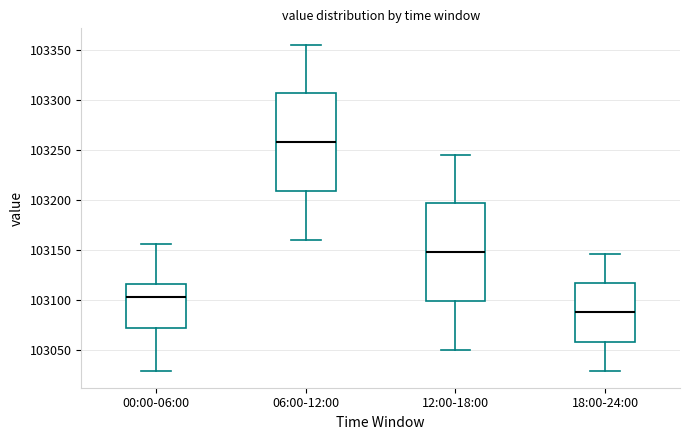

Reading left to right, transcribe this box plot: for each box, give where its median line is, the range the box spans, and where its two whiskers end, as read against the y-axis. The values are not printed on the chart, so give them approximately, as read against the axis.

00:00-06:00: median 103105, box 103075 to 103115, whiskers 103030 to 103155
06:00-12:00: median 103260, box 103210 to 103305, whiskers 103160 to 103355
12:00-18:00: median 103150, box 103100 to 103195, whiskers 103050 to 103245
18:00-24:00: median 103090, box 103060 to 103115, whiskers 103030 to 103145